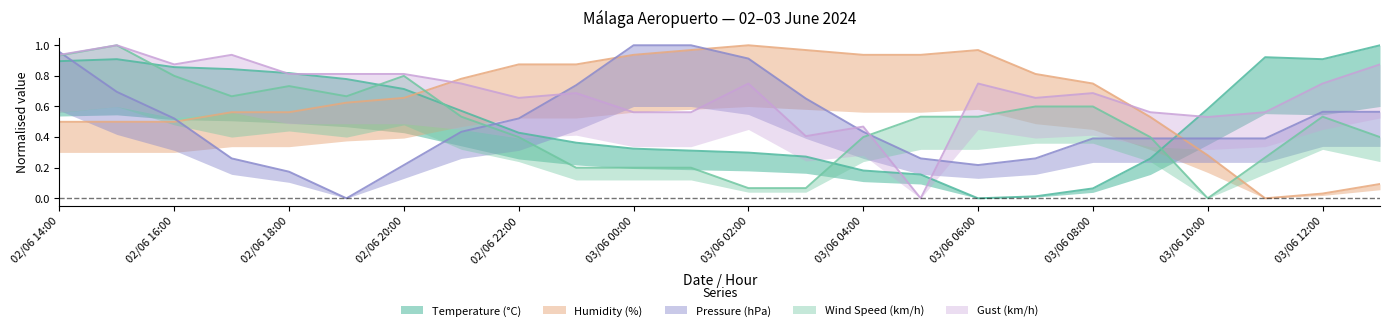

At which label does Gust (km/h) reach its peak?

02/06 15:00